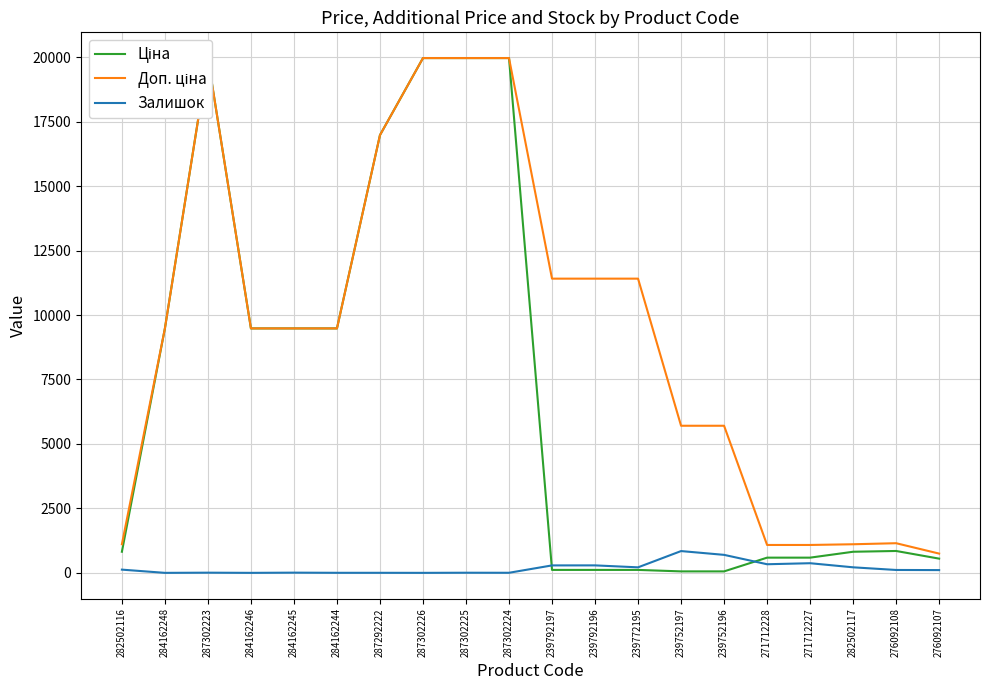

At which label does Ціна reach its minimum?

239752197